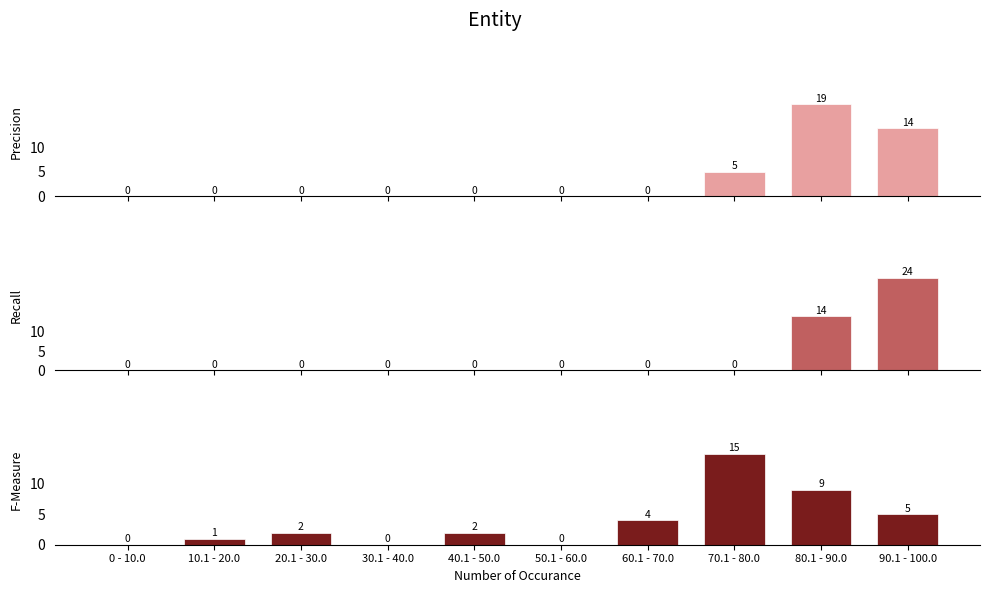

How many data points in Recall are above 0?

2